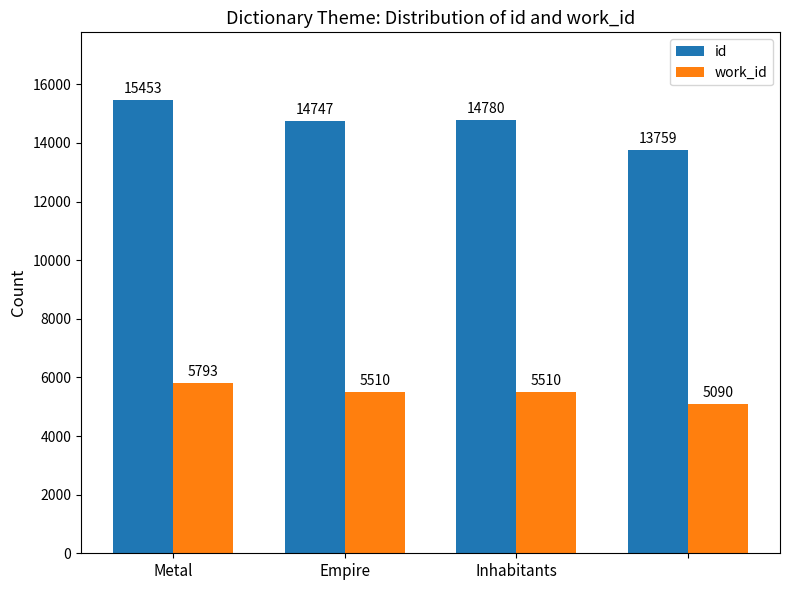

Count the work_id values in the range 5510 to 5793.

3